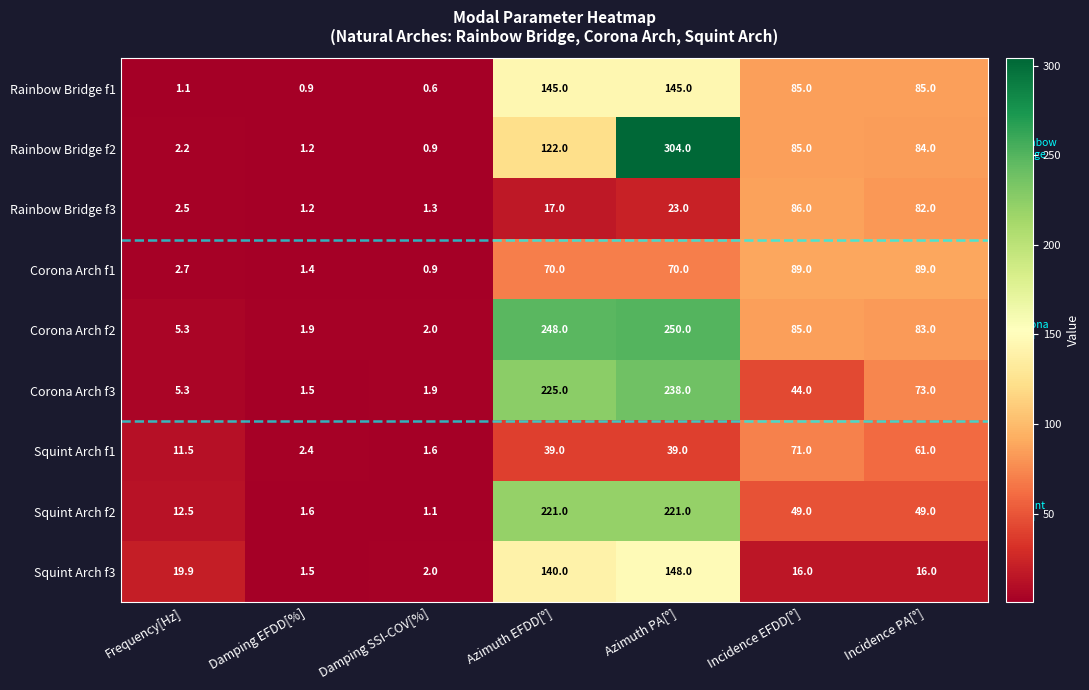

True or false: Squint Arch f1 has a value of 11.5 at Frequency[Hz].

True